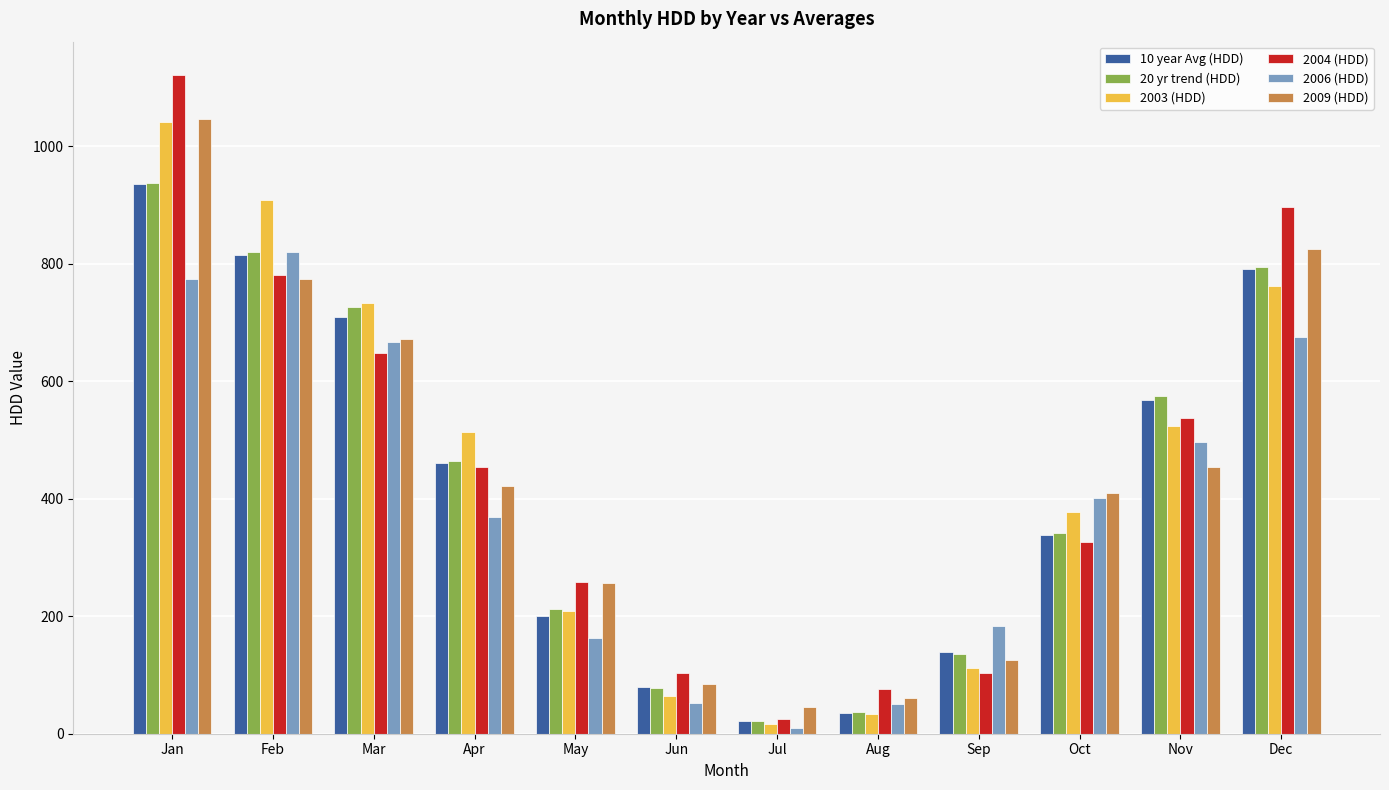

The 2003 (HDD) series shows 513.9 at Apr. True or false?

True